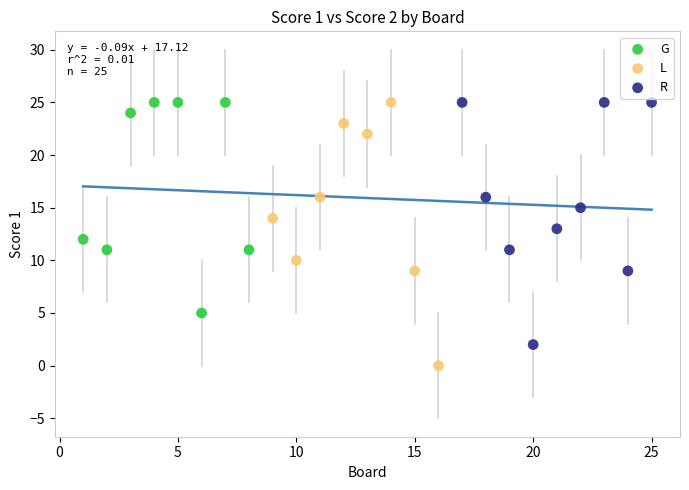

Which series has the widest spread of Y values?

L